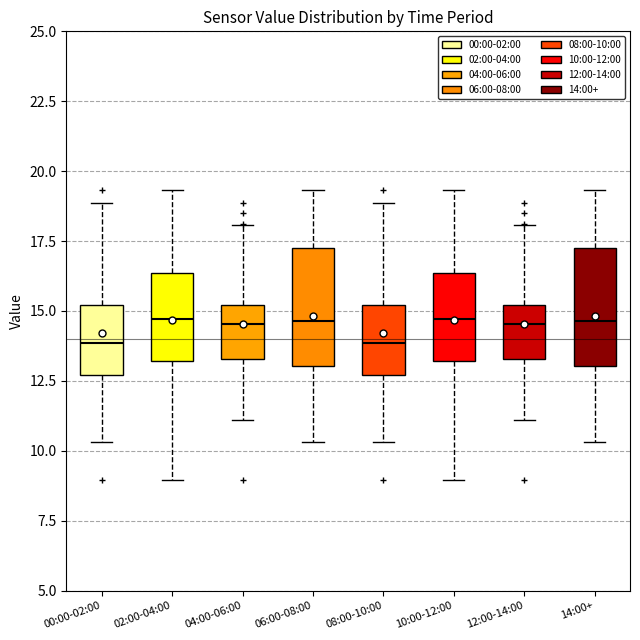

Where does the upper whisker of the box for 06:00-08:00 end on the y-axis? The values are not printed on the chart, so give them approximately, as read against the axis.

19.5